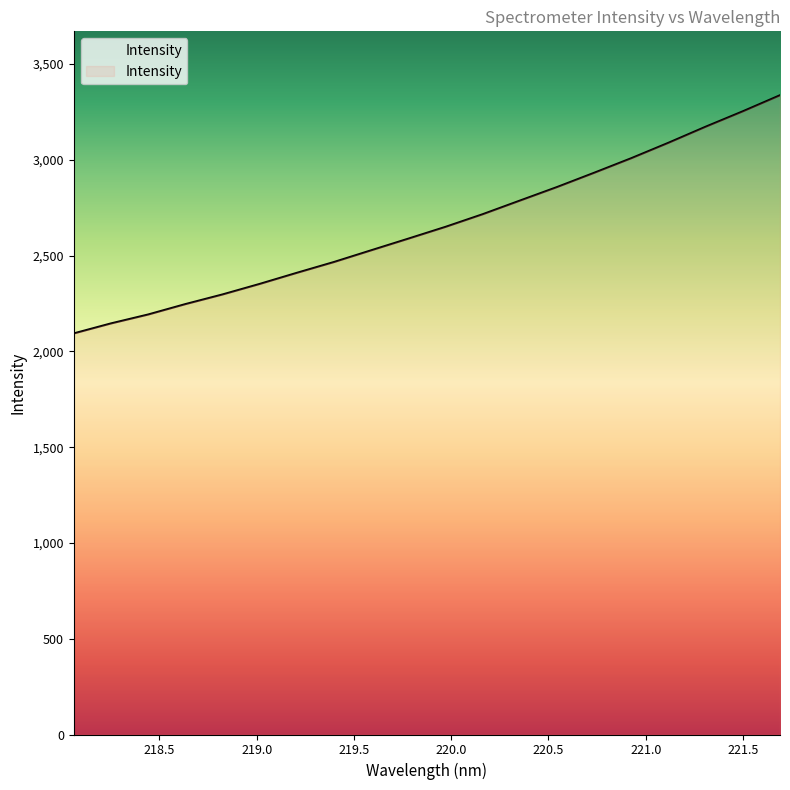

What is the greatest value displayed?

3337.0